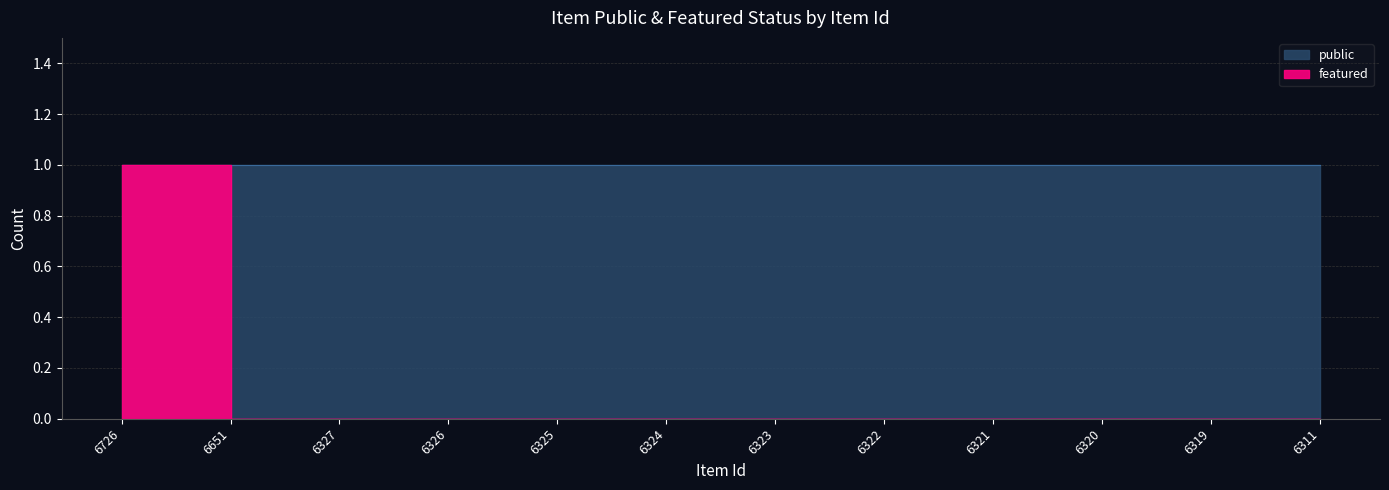

List the labels in order of value, largest first.

6726, 6651, 6327, 6326, 6325, 6324, 6323, 6322, 6321, 6320, 6319, 6311